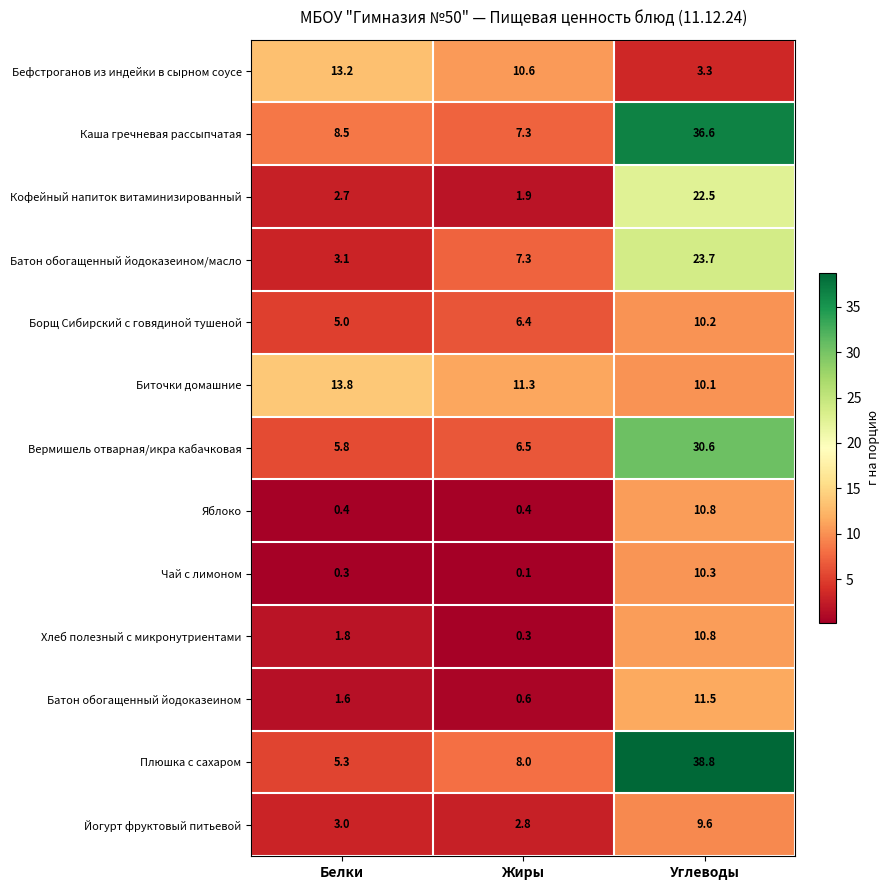

What is the maximum value shown in the chart?

38.8